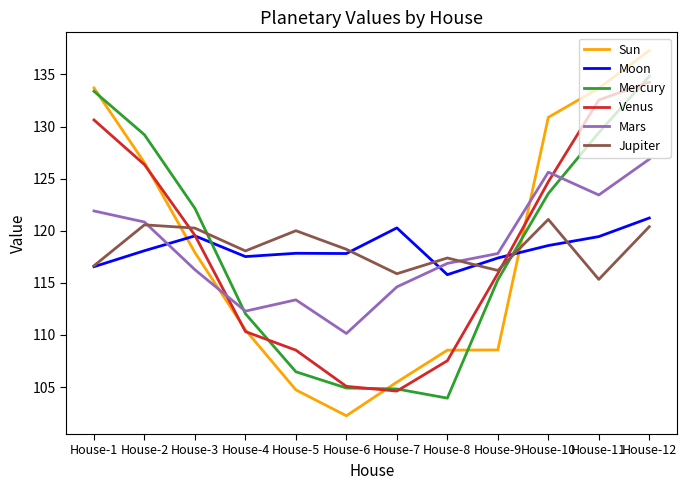

The value of Venus at House-8 is 23.7. True or false?

False